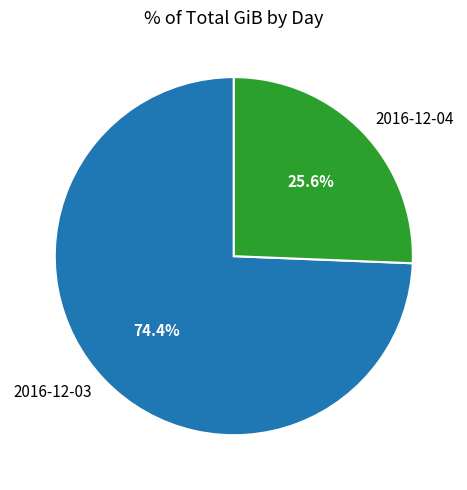

To the nearest percent, what is the combined percentage of 2016-12-04 and 2016-12-03?

100%